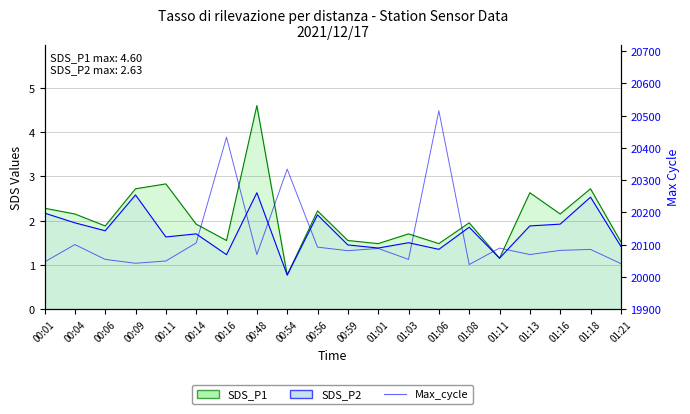

At how many categories does at least one series exceed 9096?

20